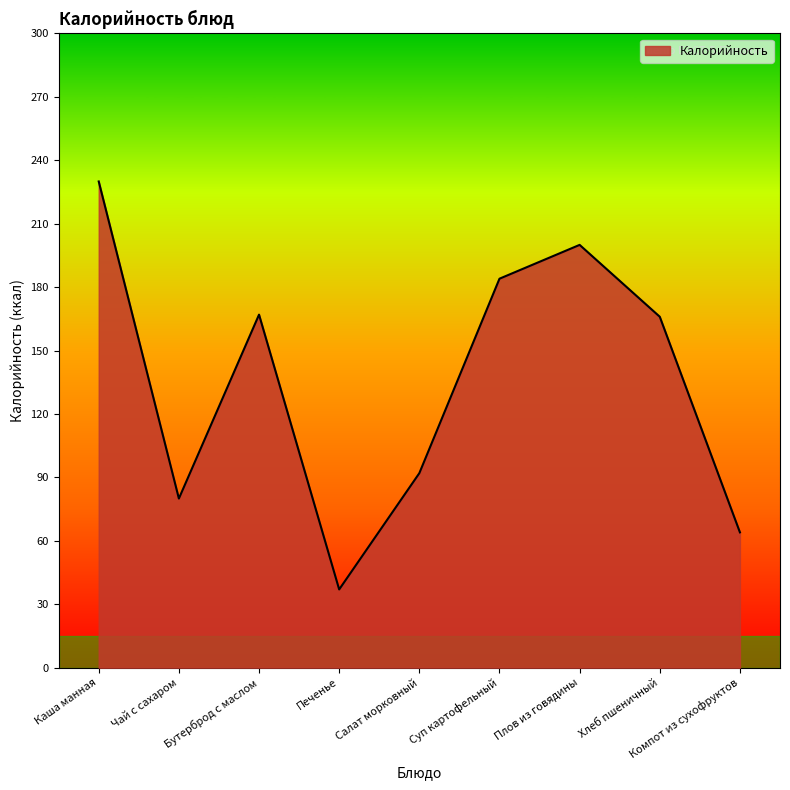

What is the minimum value shown in the chart?

37